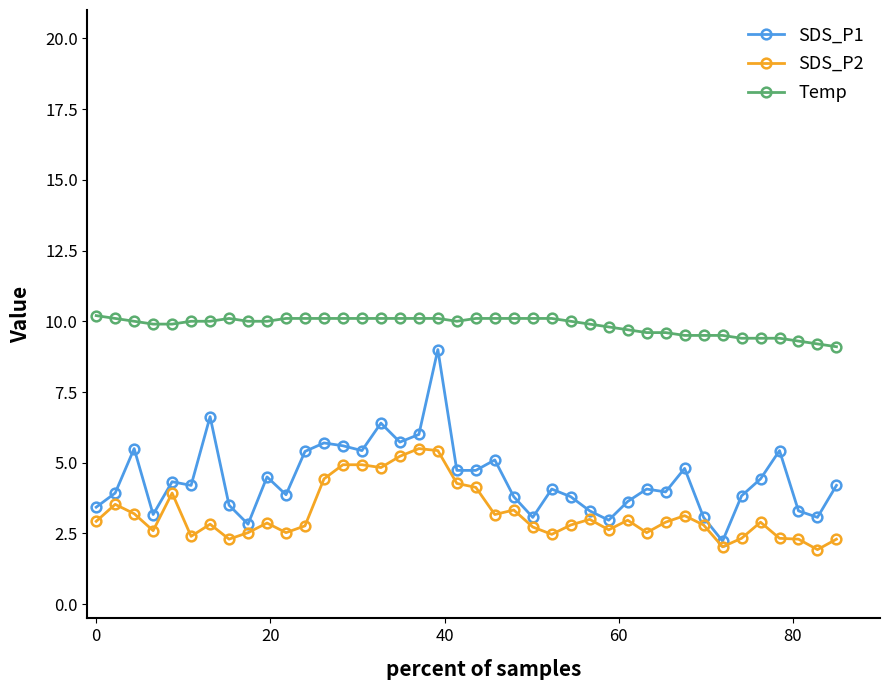

List the series in order of their peak value, highest first.

Temp, SDS_P1, SDS_P2